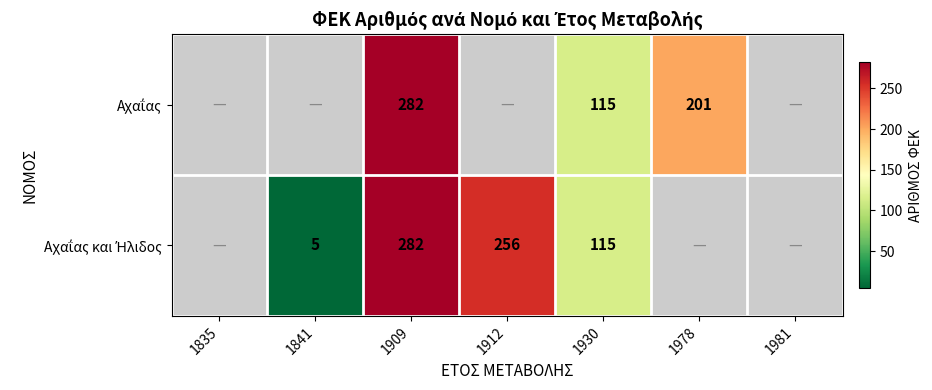

Which has a higher value, 1978 or 1930?

1978